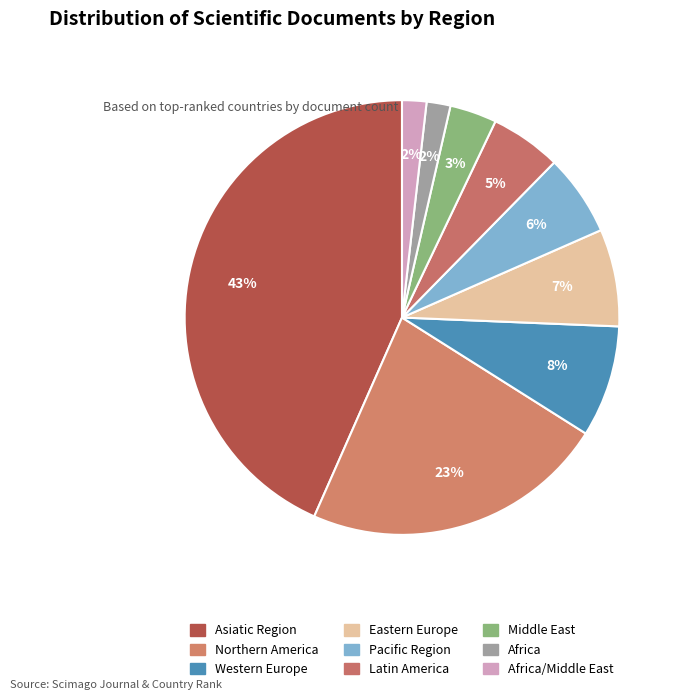

Which slice is the largest?

Asiatic Region